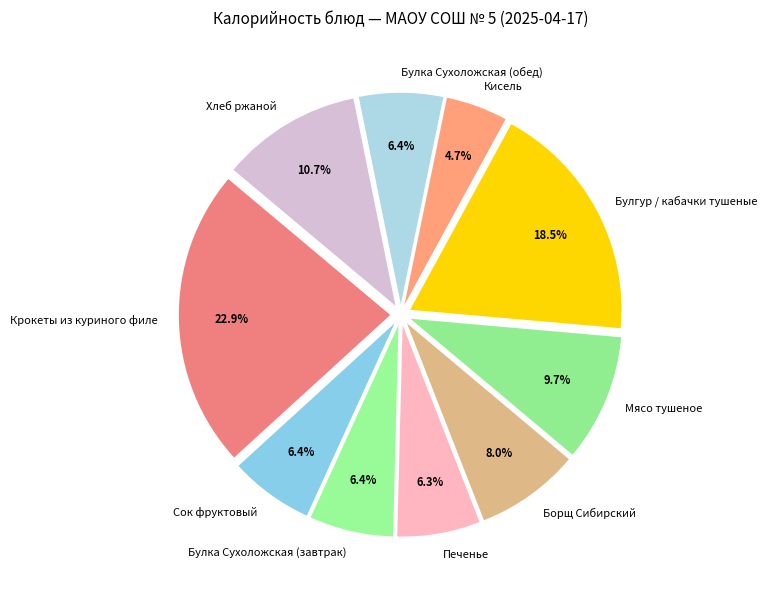

What is the largest slice in the pie chart?

Крокеты из куриного филе